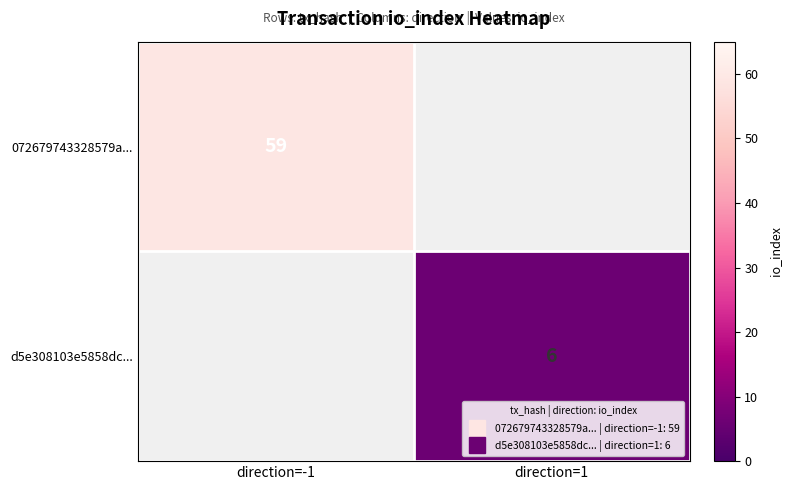

At which category does the chart reach its peak across all series?

direction=-1